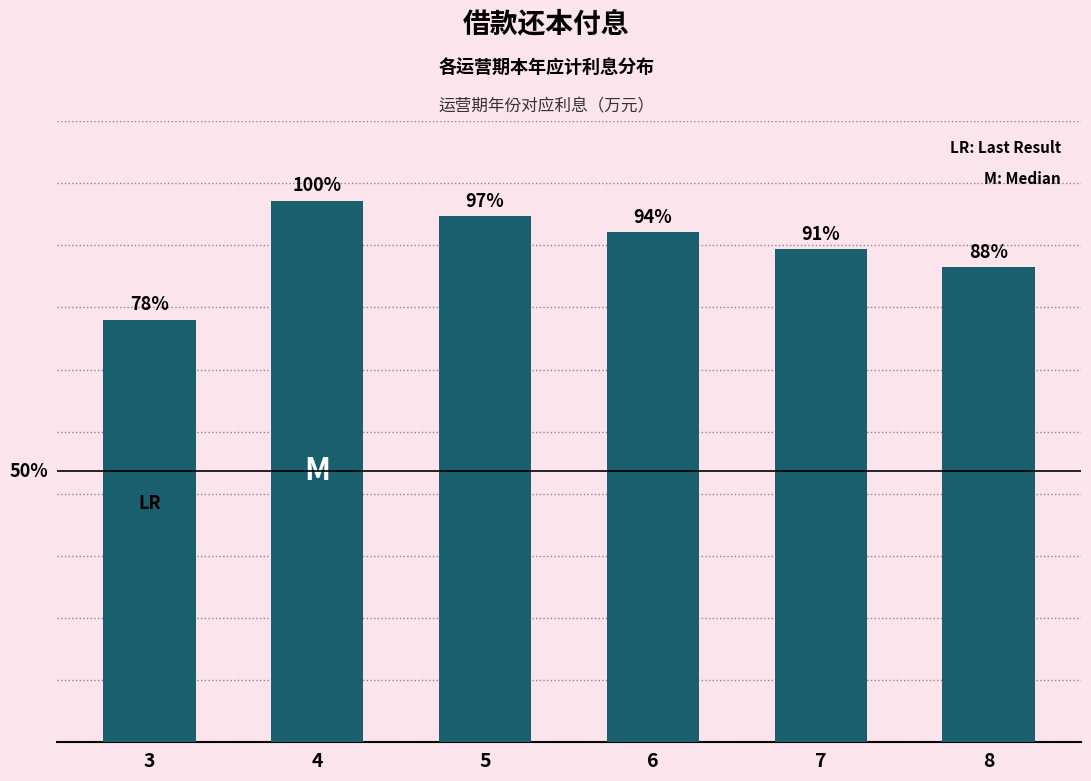

Reading left to right, transcribe all the data shown in this chart.

2381.7	3052.1	2965.3	2873.7	2777.0	2674.8